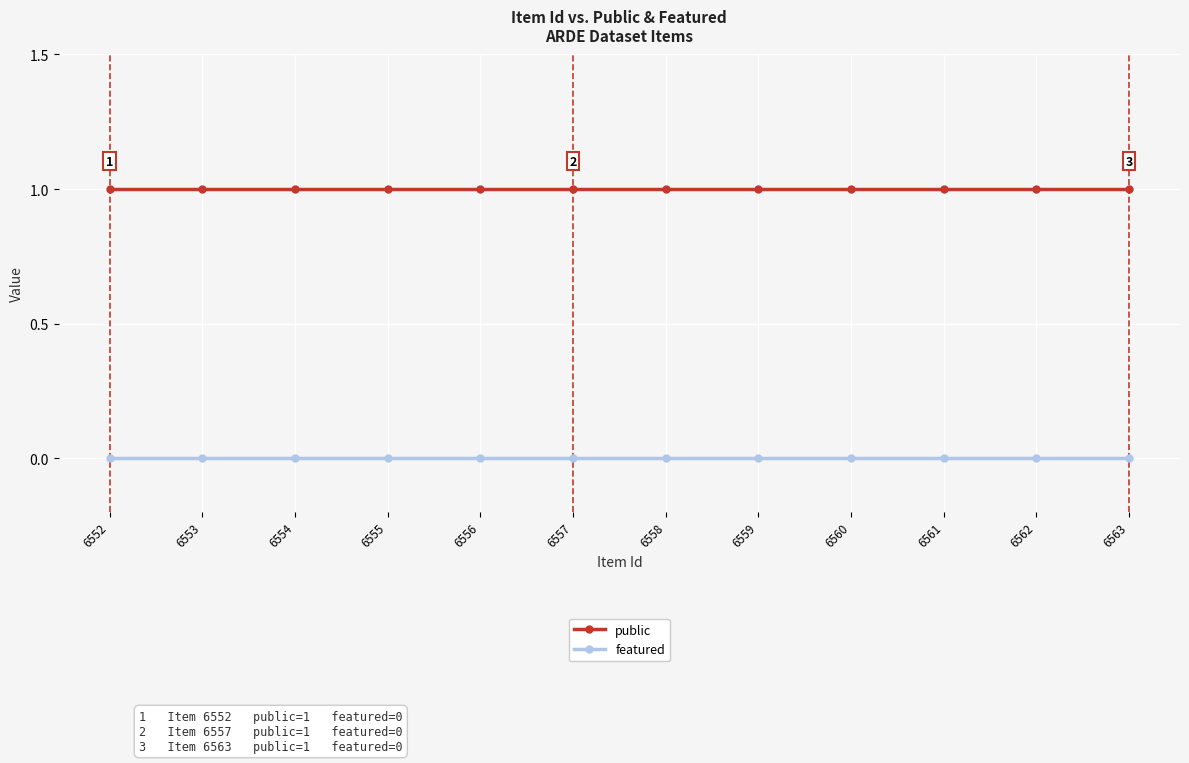

Rank the series by their maximum value, from highest to lowest.

public, featured